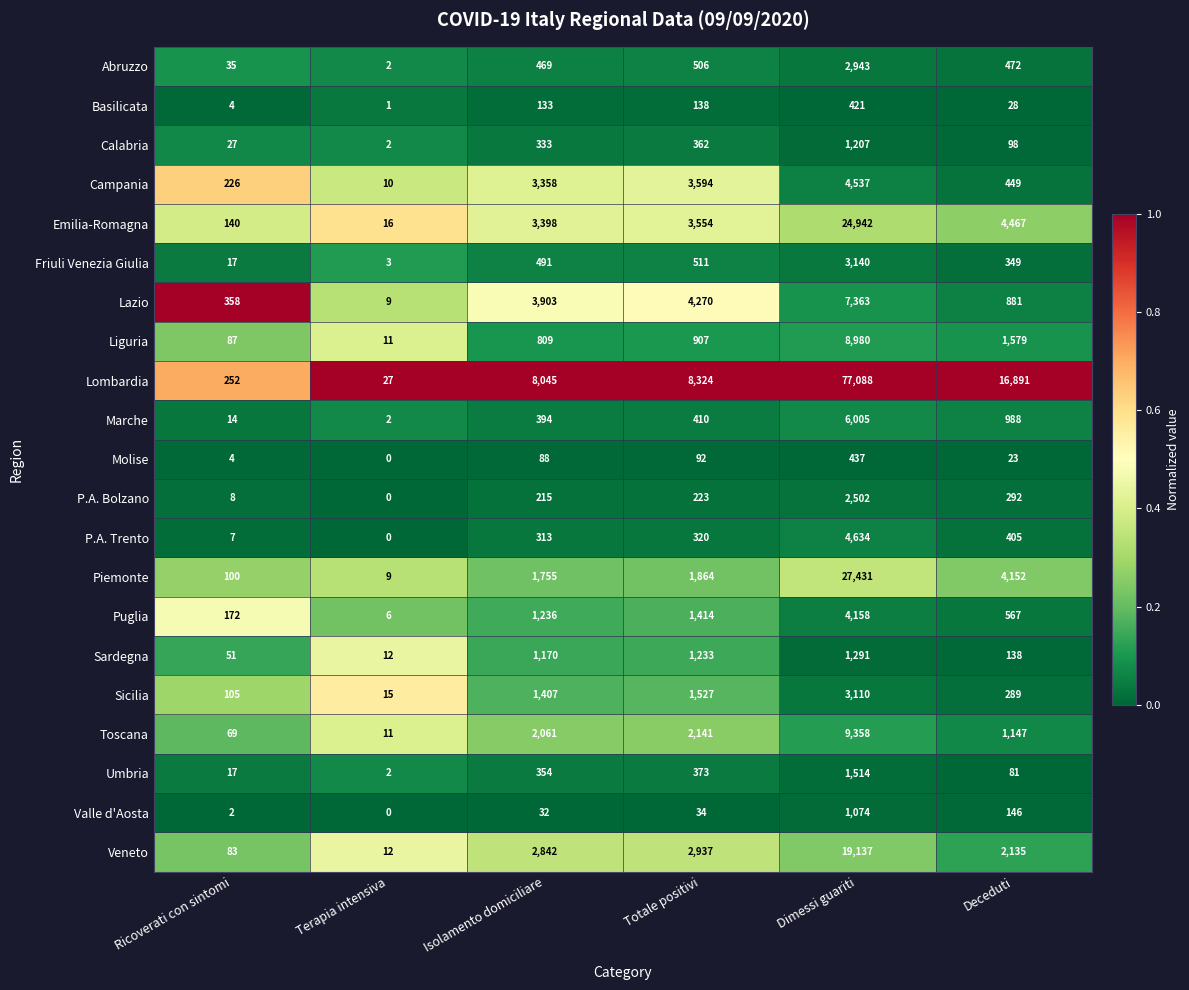

What is the sum of all Veneto values?

27146